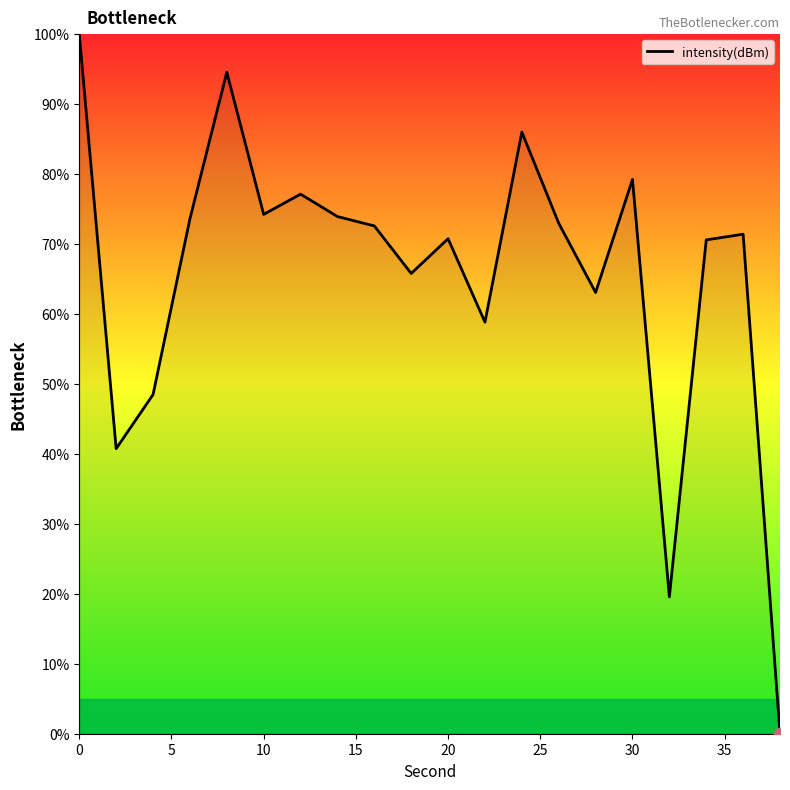

What is the difference between the maximum and minimum values?

100.0